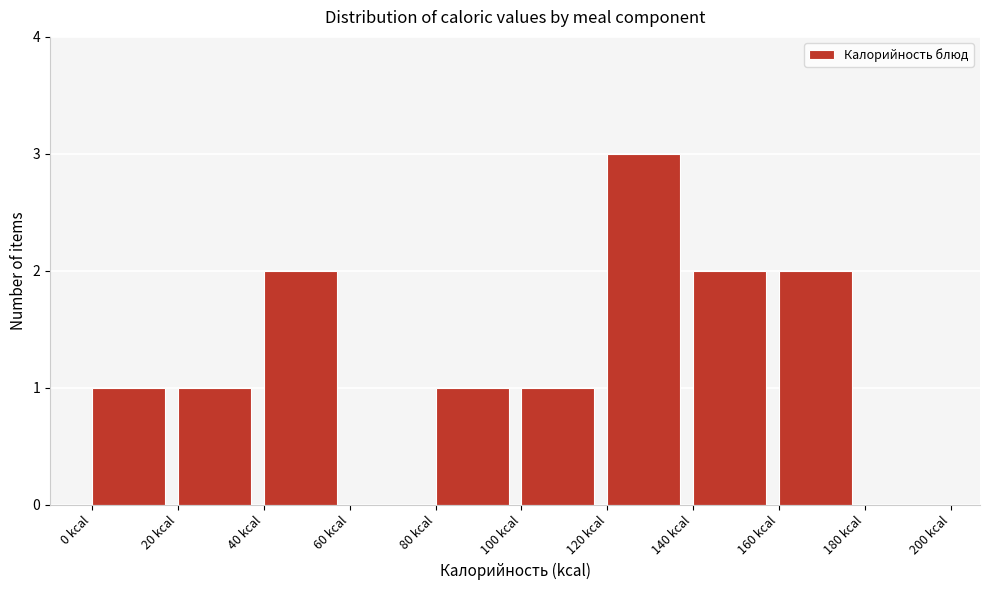

Reading left to right, transcribe this chart: for each bar, give the range it covers on the x-axis and its height. The values are not printed on the chart, so give them approximately, as read against the axis.

0 to 20: 1
20 to 40: 1
40 to 60: 2
60 to 80: 0
80 to 100: 1
100 to 120: 1
120 to 140: 3
140 to 160: 2
160 to 180: 2
180 to 200: 0